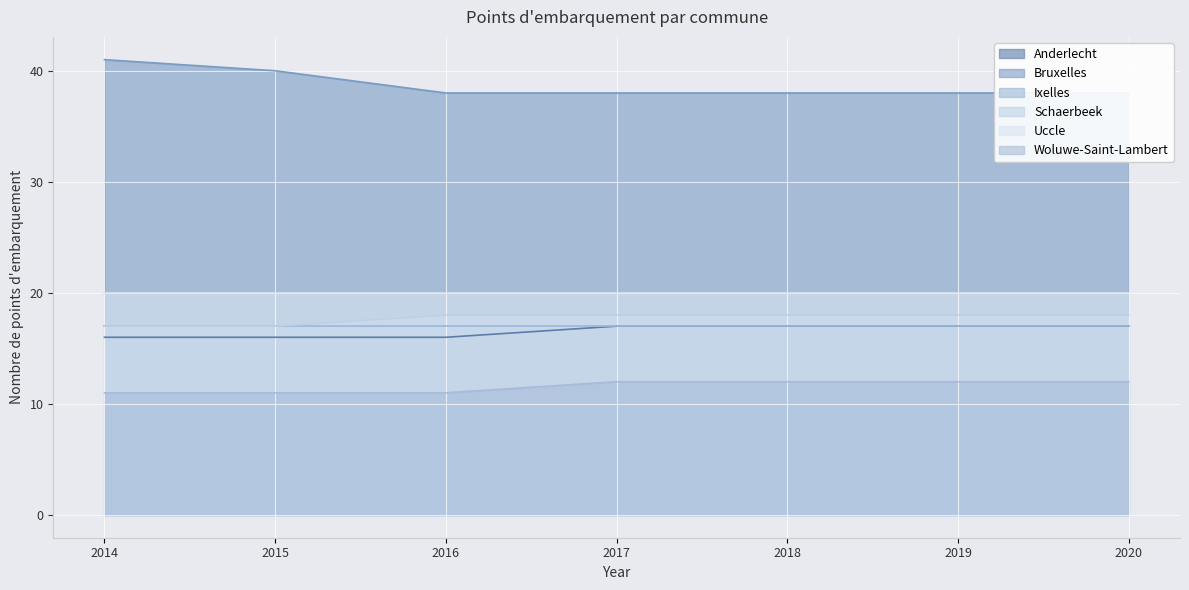

What is the greatest value displayed?

41